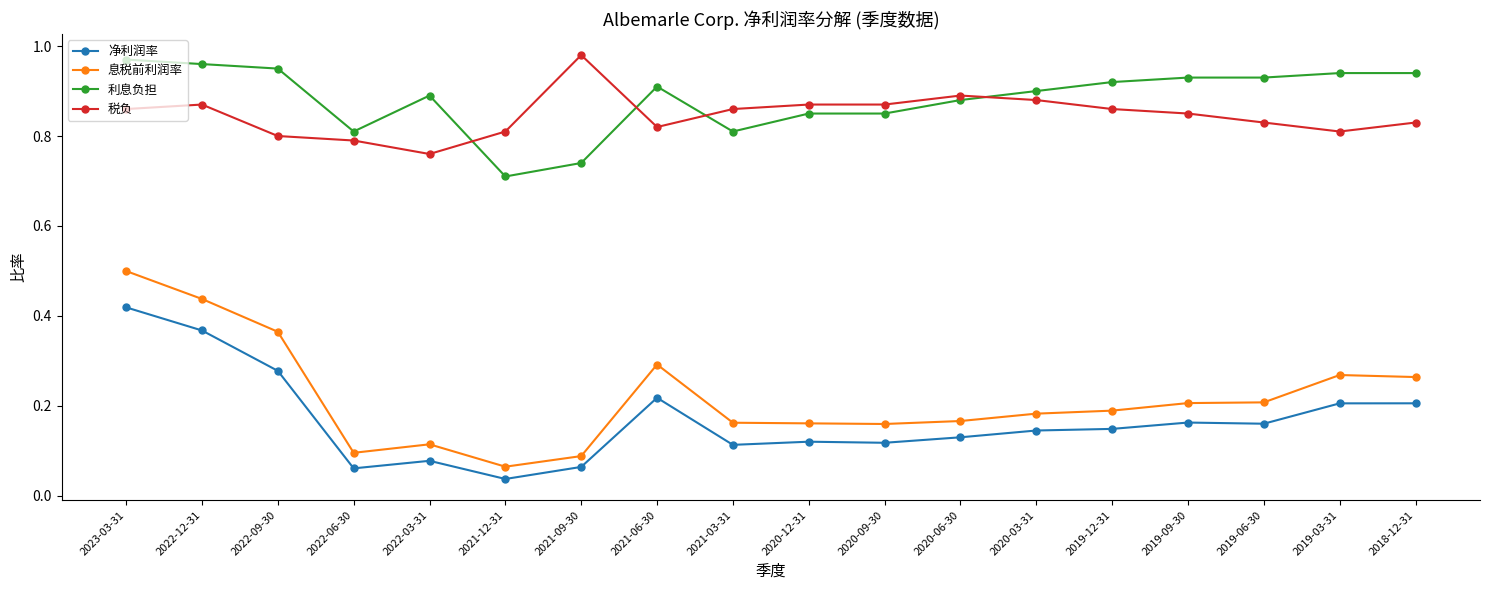

Where is 息税前利润率 nearest to the value 0?

2021-12-31